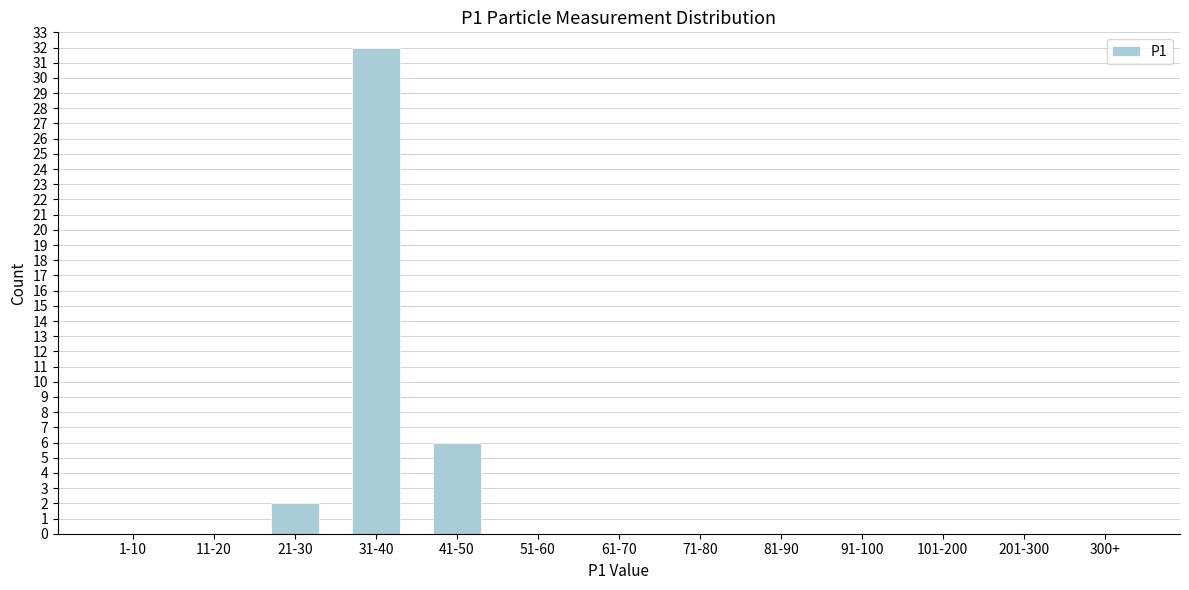

Reading left to right, what are all the values shown in this chart?

1-10=0	11-20=0	21-30=2	31-40=32	41-50=6	51-60=0	61-70=0	71-80=0	81-90=0	91-100=0	101-200=0	201-300=0	300+=0